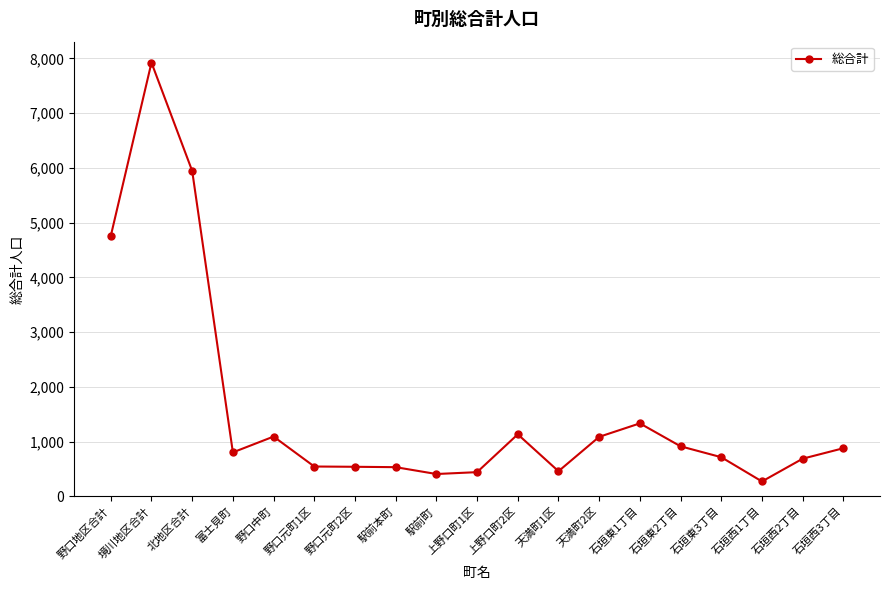

What is the label of the 9th point from the left?

駅前町